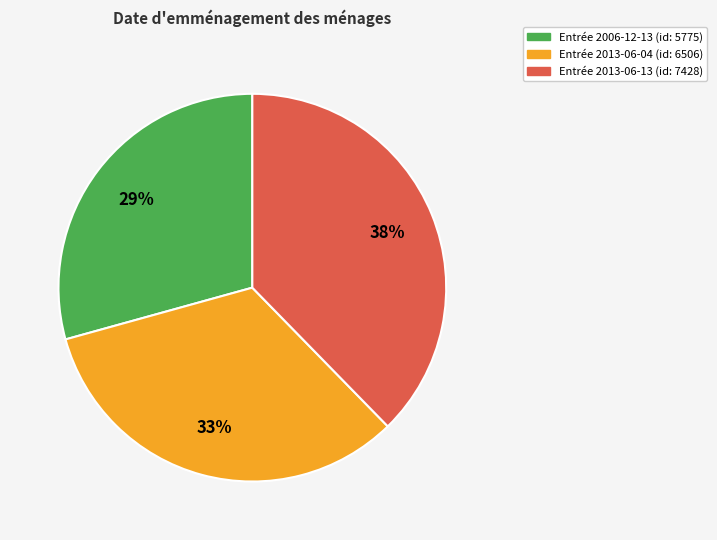

Does any single category account for the majority?

No